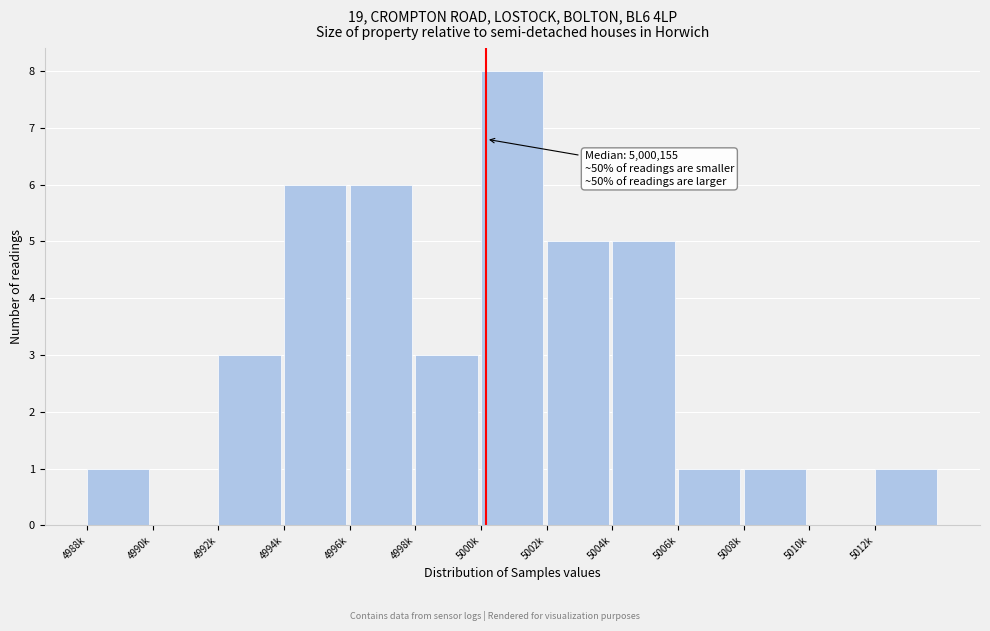

Reading right to left, list all the values displayed in this chart.

5012k=1	5010k=0	5008k=1	5006k=1	5004k=5	5002k=5	5000k=8	4998k=3	4996k=6	4994k=6	4992k=3	4990k=0	4988k=1